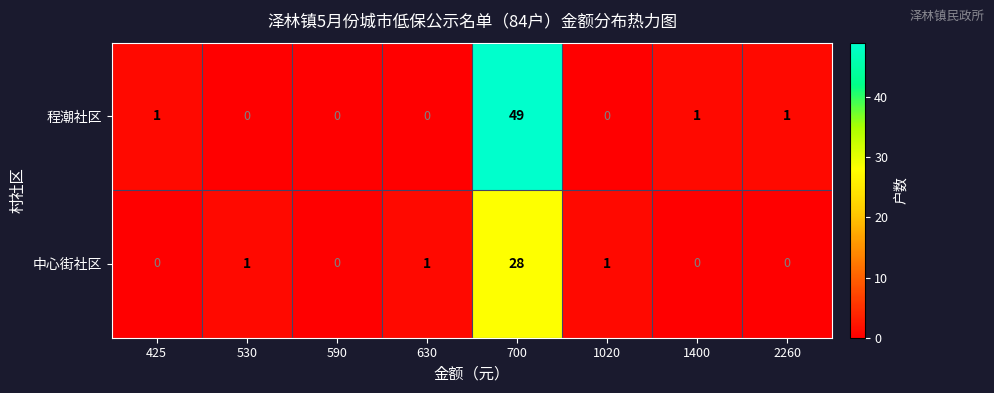

Rank the series by their maximum value, from highest to lowest.

程潮社区, 中心街社区